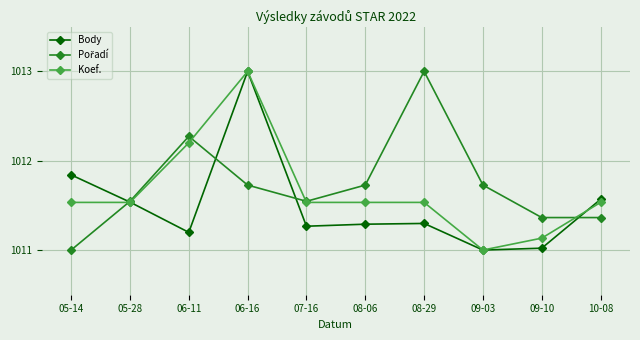

Which category has the highest value in the Koef. series?

06-16